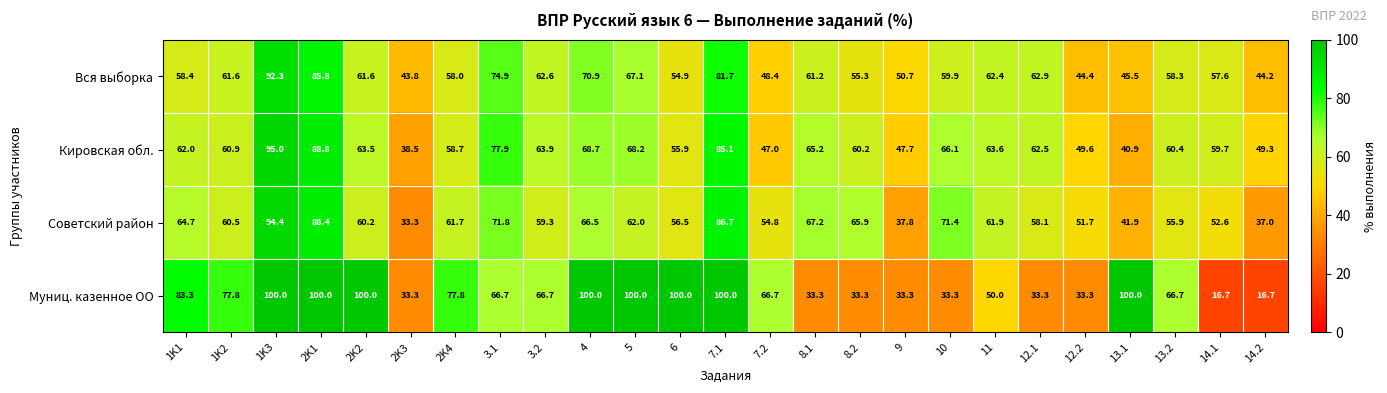

Which series has the widest spread of values?

Муниц. казенное ОО